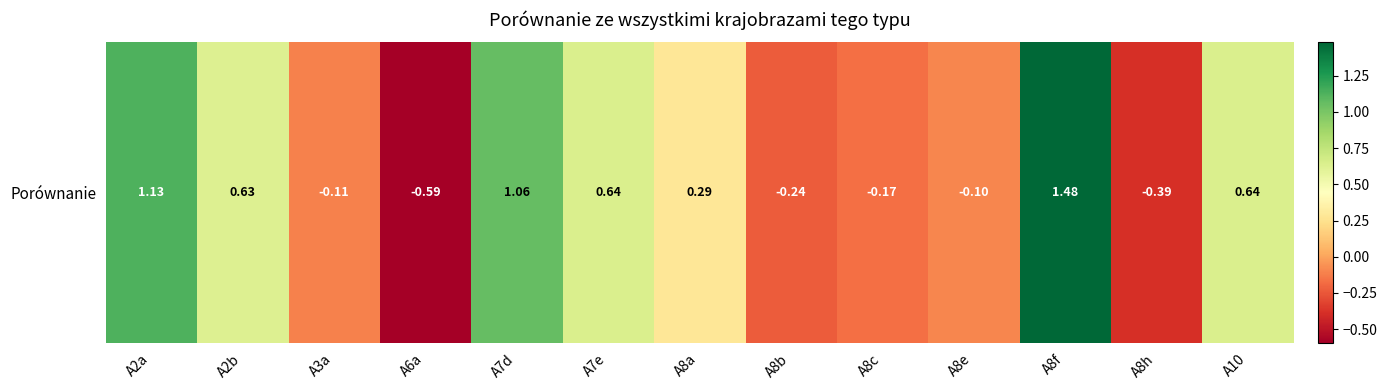

True or false: the data shows -0.2 at A8b.

True